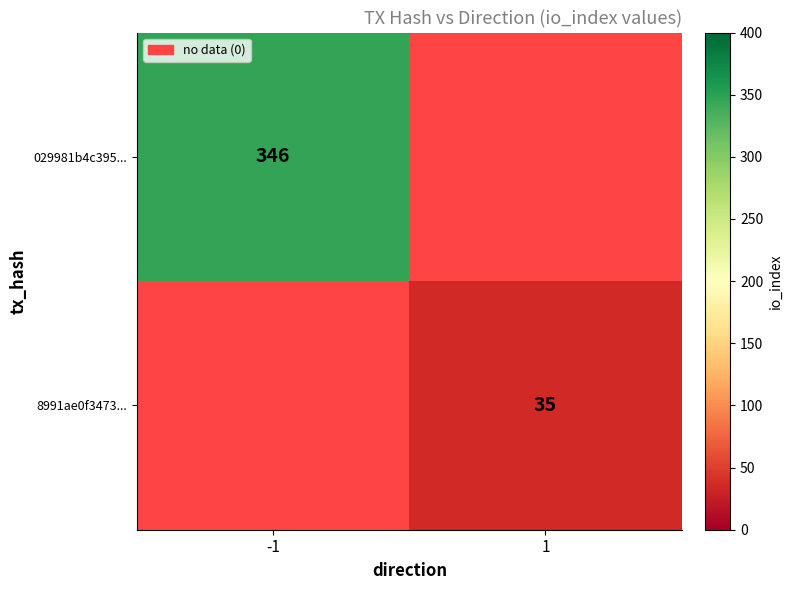

True or false: 8991ae0f3473... has a value of 35 at 1.

True